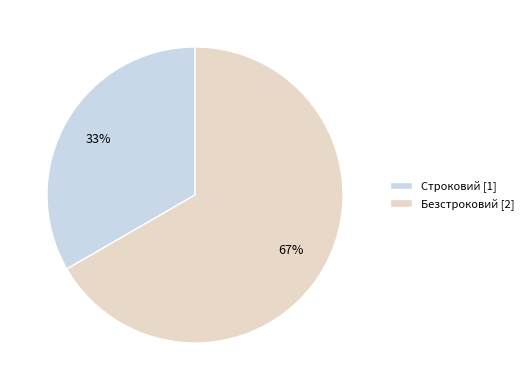

Is the sum of Строковий and Безстроковий greater than half?

Yes